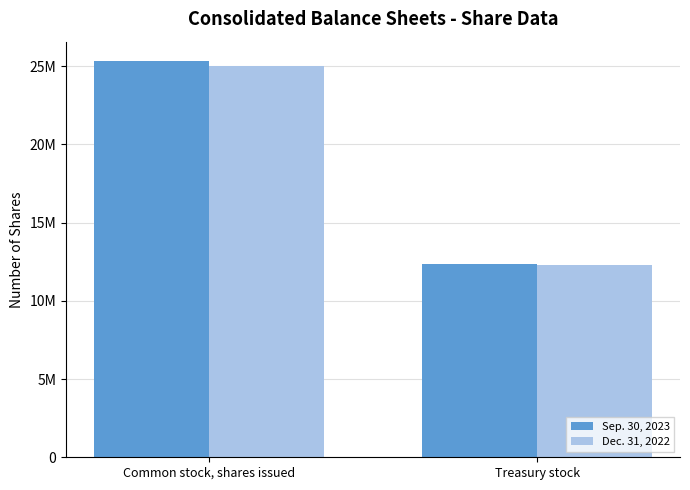

What is the difference between the Sep. 30, 2023 values at Treasury stock and Common stock, shares issued?

12944643